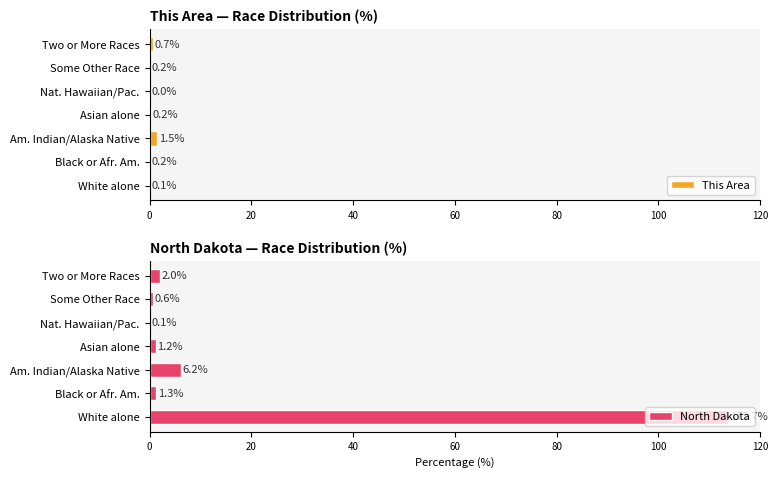

The value of This Area at Nat. Hawaiian/Pac. is 0.0. True or false?

True